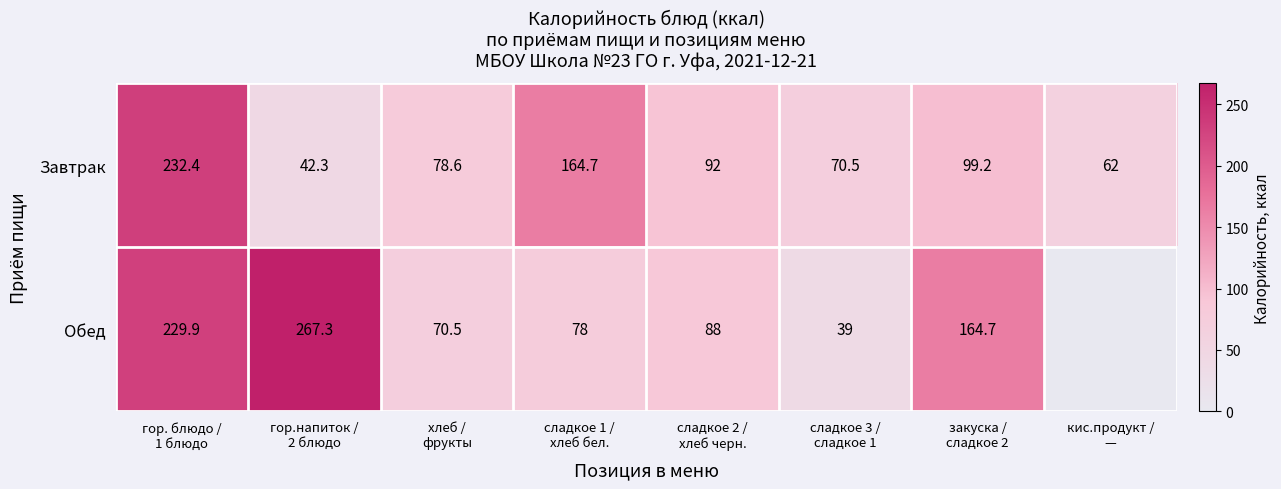

What is the lowest value of the Обед series?

39.0